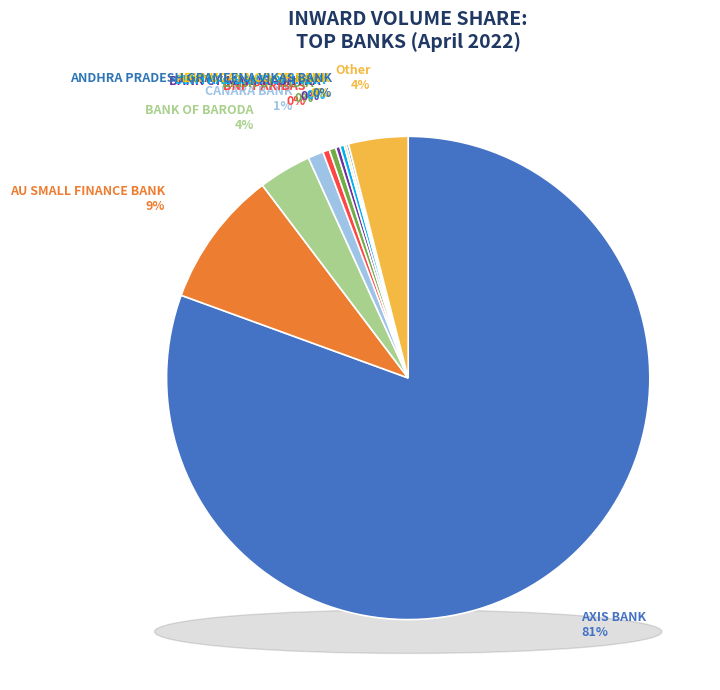

Does BANK OF INDIA account for over 50% of the chart?

No